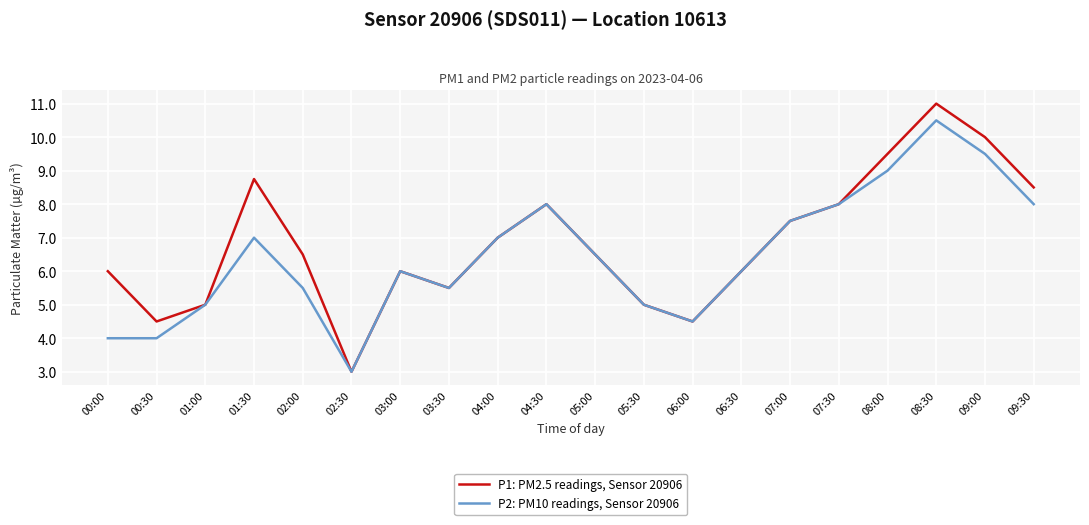

What is the difference between the maximum and minimum values in the P1: PM2.5 readings, Sensor 20906 series?

8.0